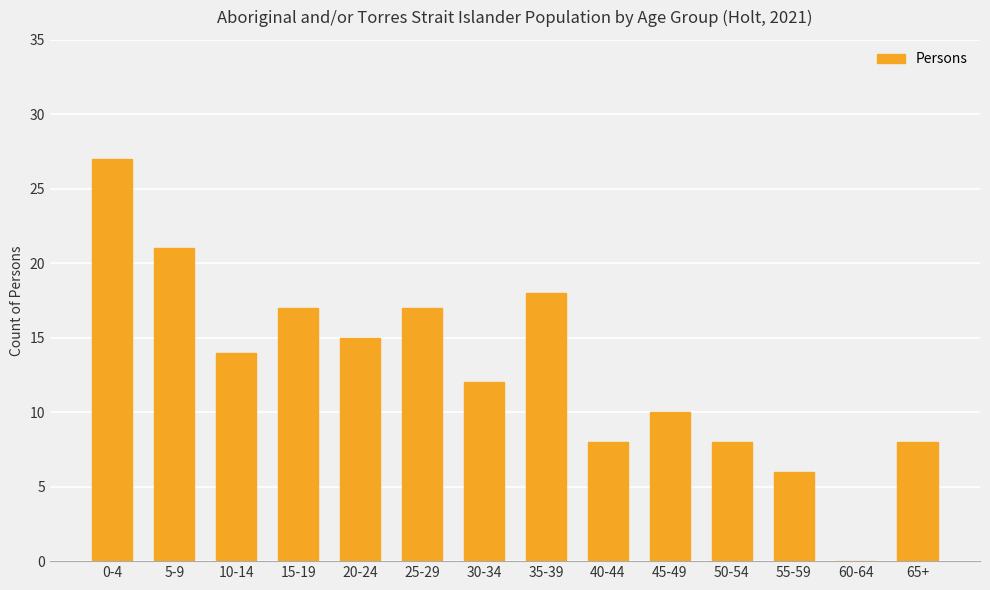

What is the greatest value displayed?

27